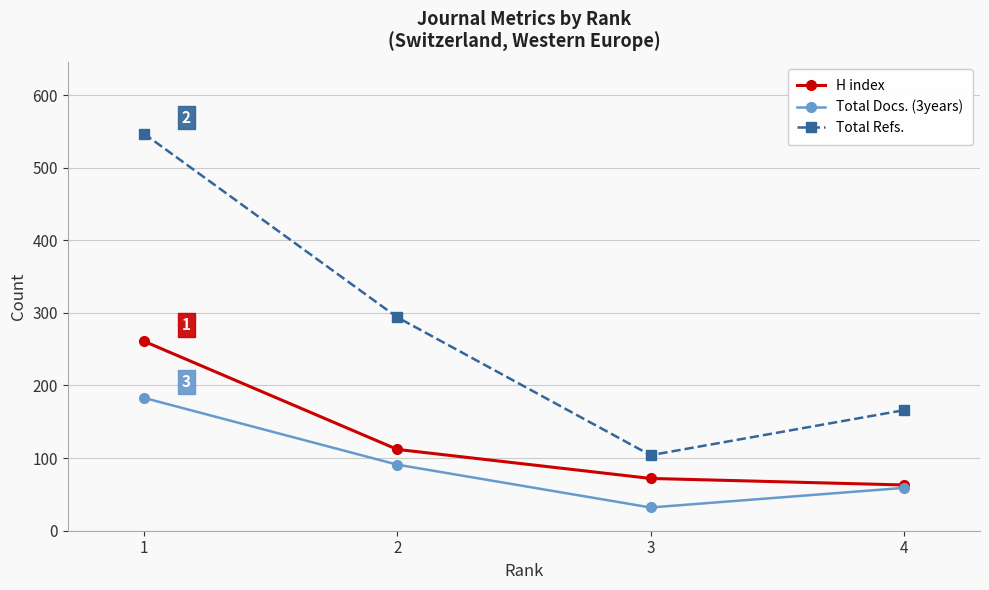

Does the chart have visible grid lines?

Yes